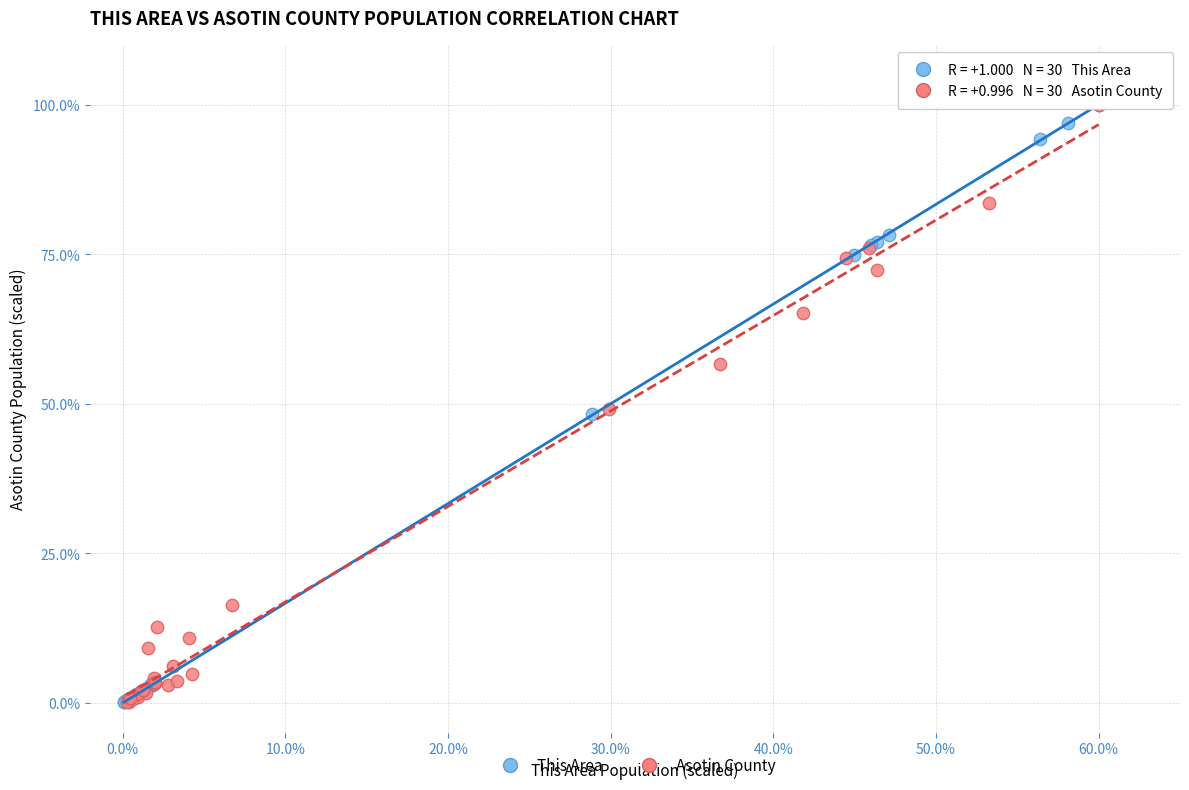

Which series has the widest spread of Y values?

This Area